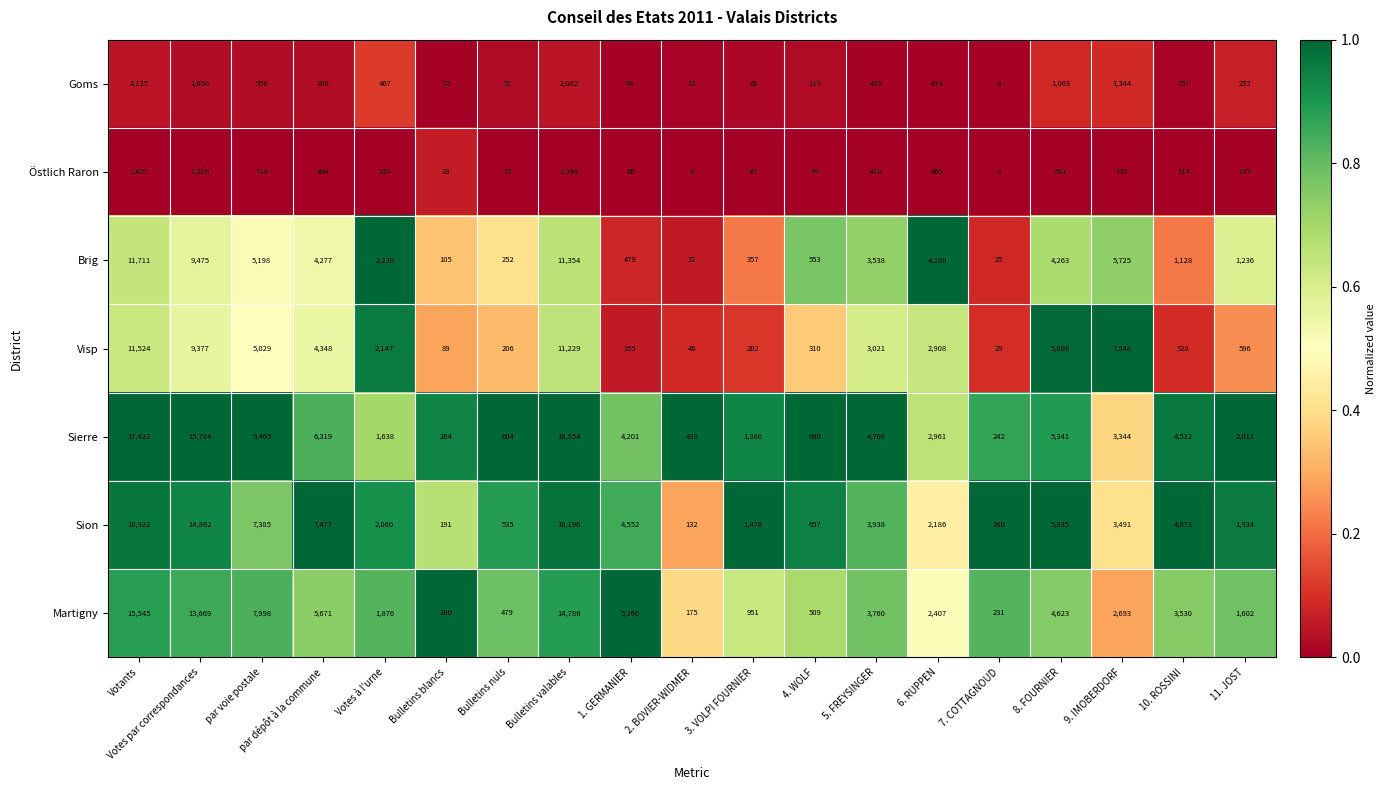

At how many categories does at least one series exceed 9347?

4